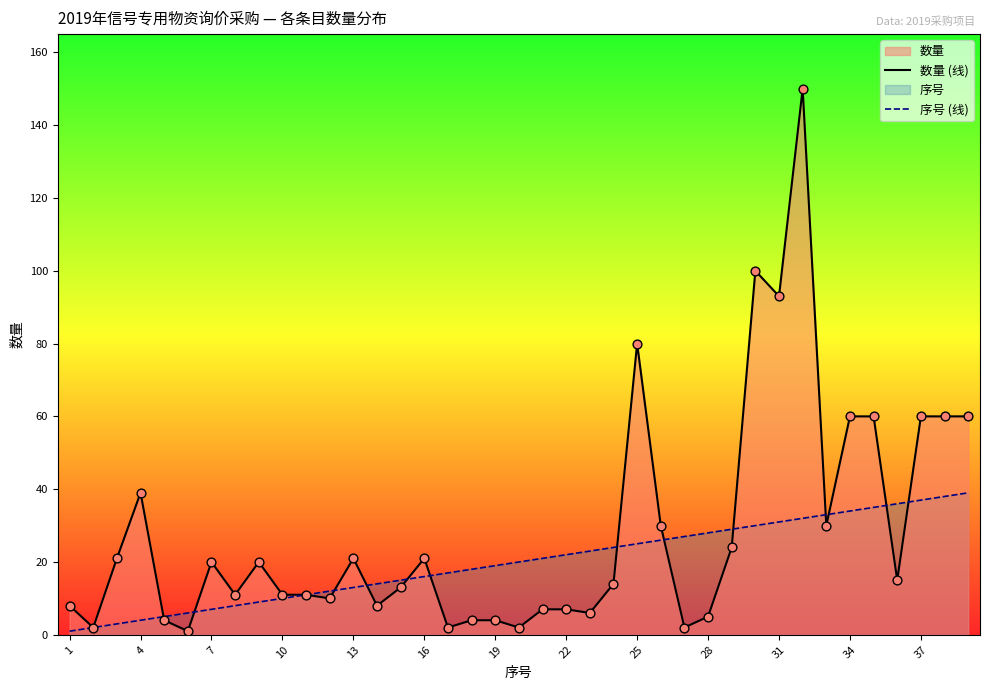

Which series contains the highest Y value?

数量 (线)